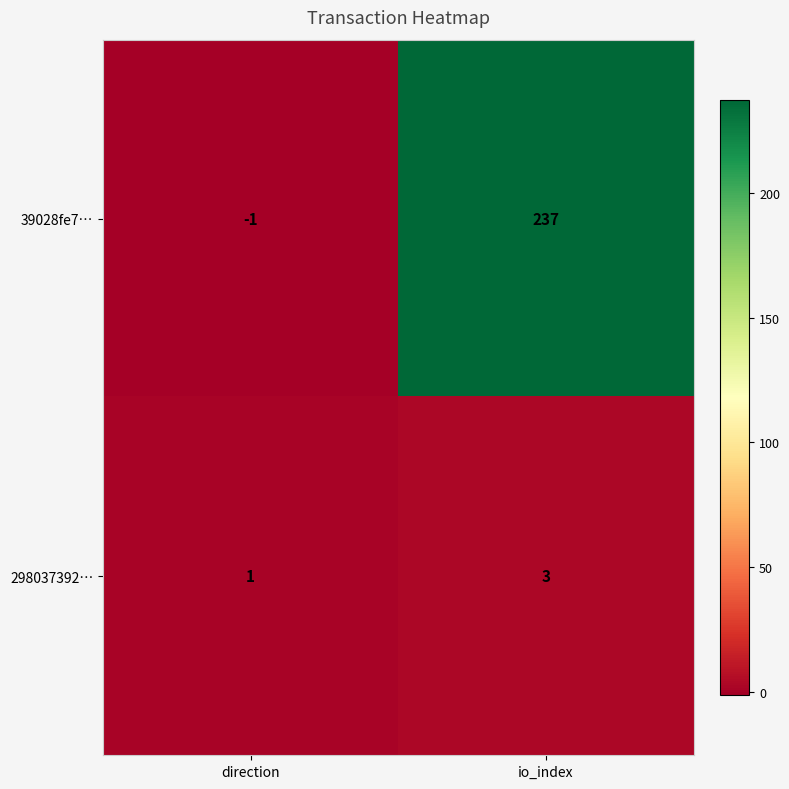

At which label does 39028fe7… reach its minimum?

direction